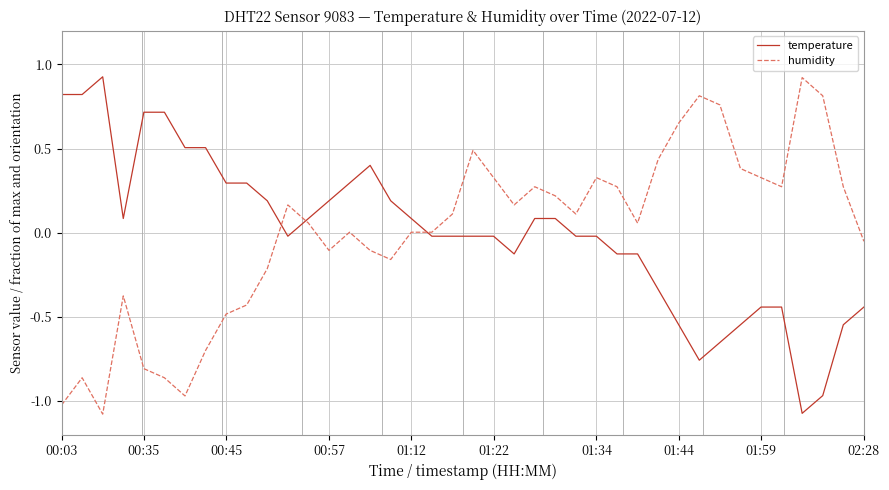

What is the smallest value displayed?

-1.1